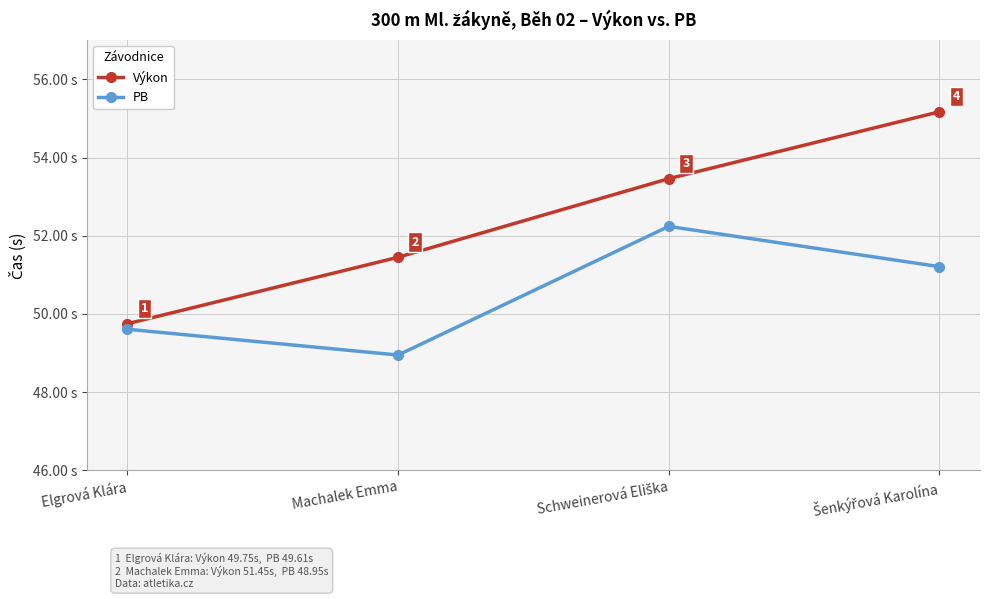

Which series has the largest total across all categories?

Výkon